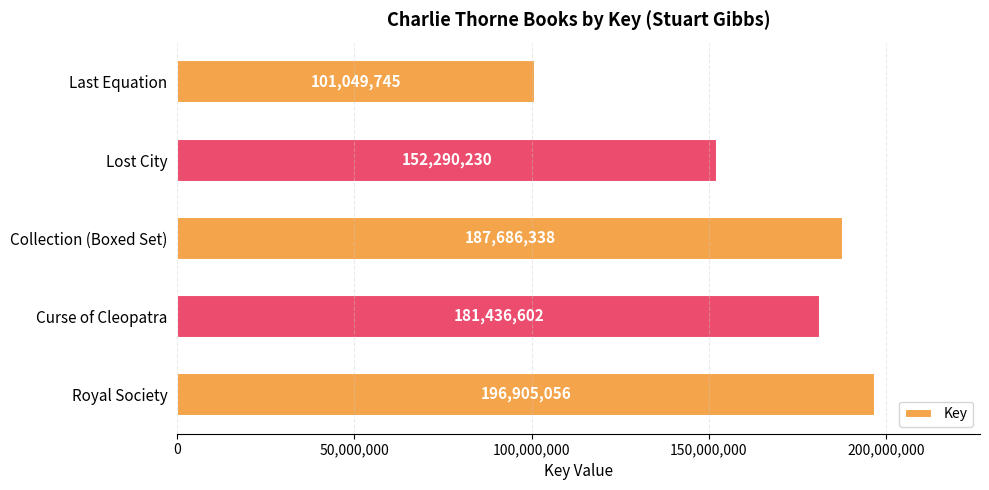

What is the change in value from Curse of Cleopatra to Last Equation?

-80386857